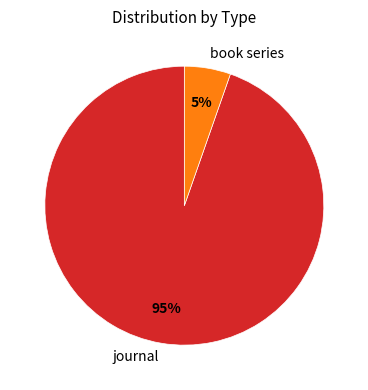

Combined, do book series and journal account for over 50%?

Yes